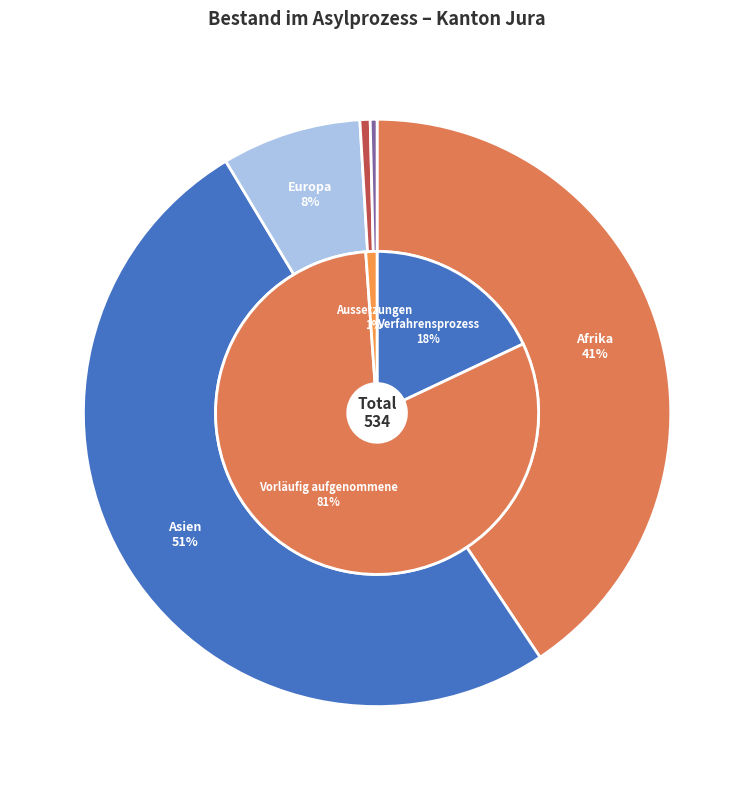

What is the change in value from Asien to Herkunft unbekannt?

-269